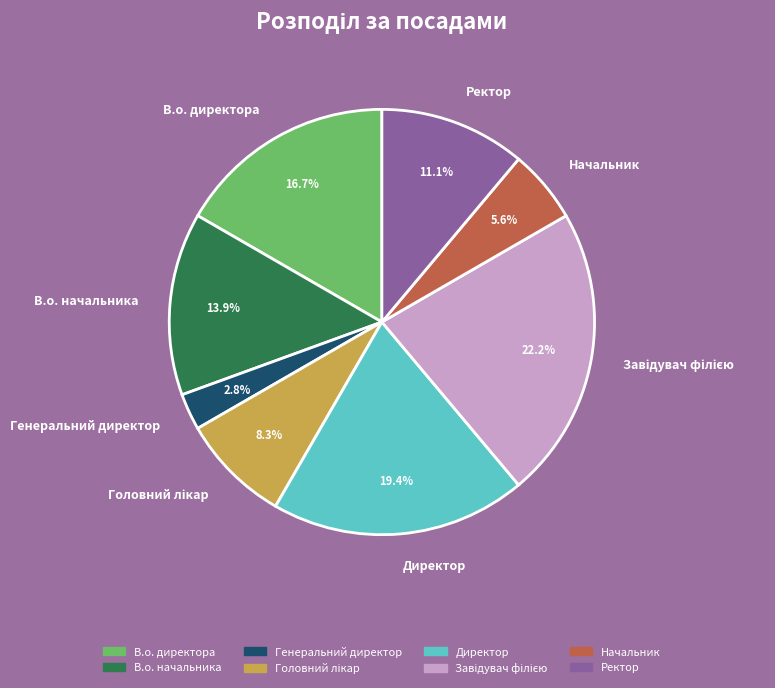

What is the total percentage of Ректор and Генеральний директор?

13.9%